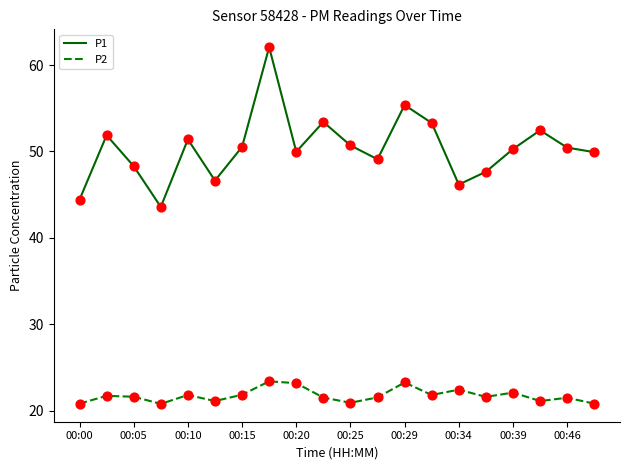

Which series has the widest spread of values?

P1